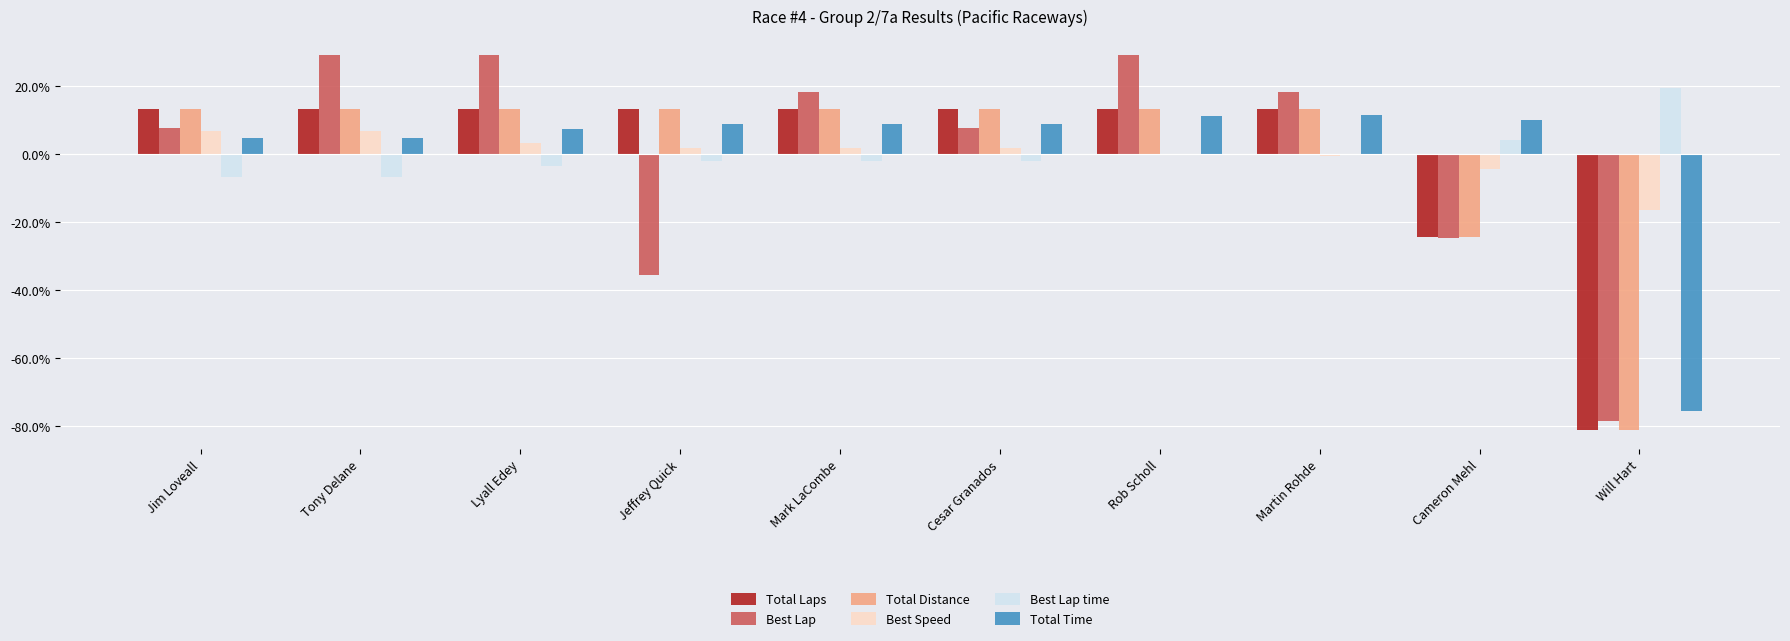

Is the value of Best Lap time at Mark LaCombe greater than the value of Best Lap at Jeffrey Quick?

Yes